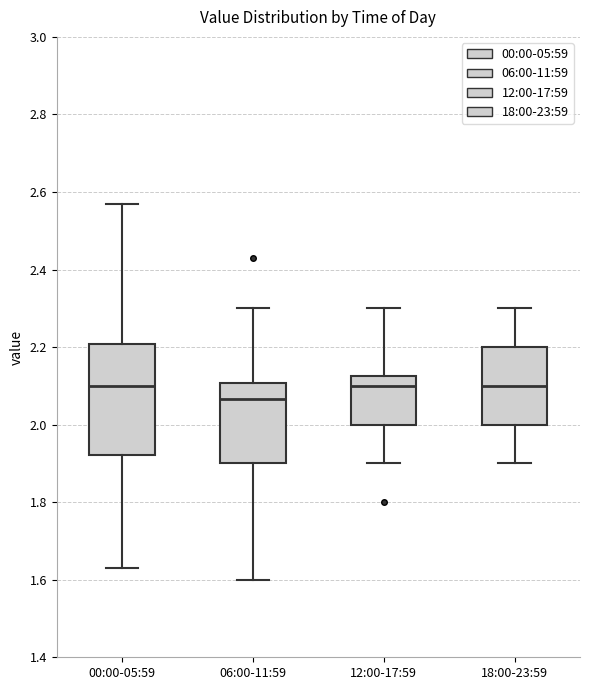

Reading left to right, transcribe this box plot: for each box, give where its median line is, the range the box spans, and where its two whiskers end, as read against the y-axis. The values are not printed on the chart, so give them approximately, as read against the axis.

00:00-05:59: median 2.10, box 1.92 to 2.20, whiskers 1.64 to 2.58
06:00-11:59: median 2.06, box 1.90 to 2.10, whiskers 1.60 to 2.30
12:00-17:59: median 2.10, box 2.00 to 2.12, whiskers 1.90 to 2.30
18:00-23:59: median 2.10, box 2.00 to 2.20, whiskers 1.90 to 2.30